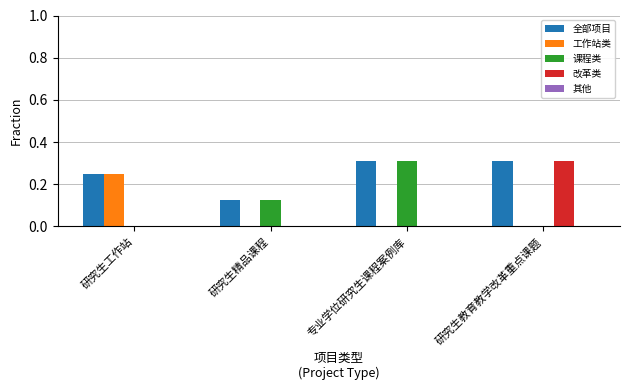

Which series changed the most between 研究生工作站 and 研究生精品课程?

工作站类